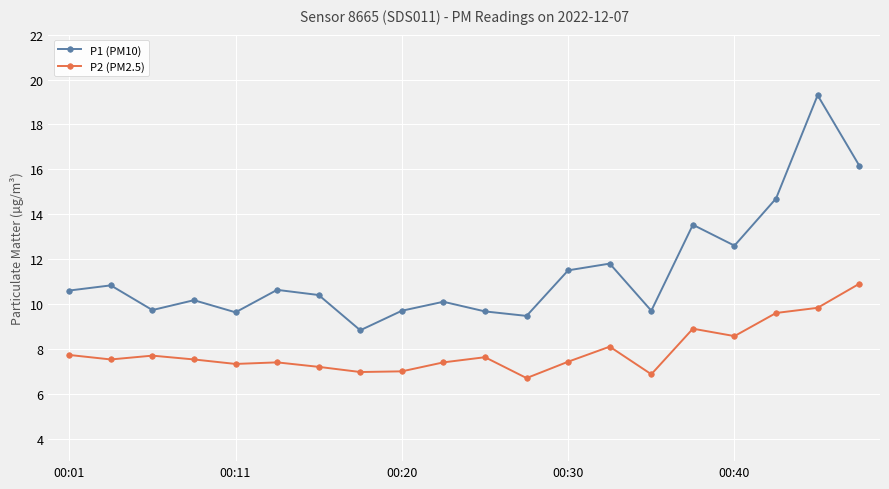

True or false: P2 (PM2.5) and P1 (PM10) cross at least once.

False